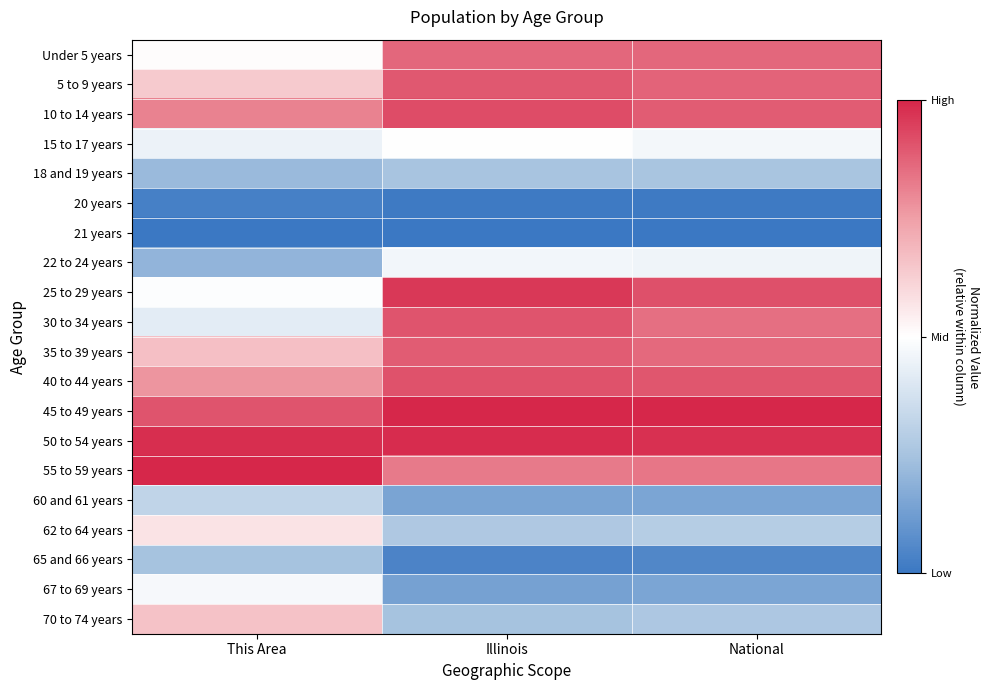

What is the spread (max minus min) of values at Illinois?

2.0